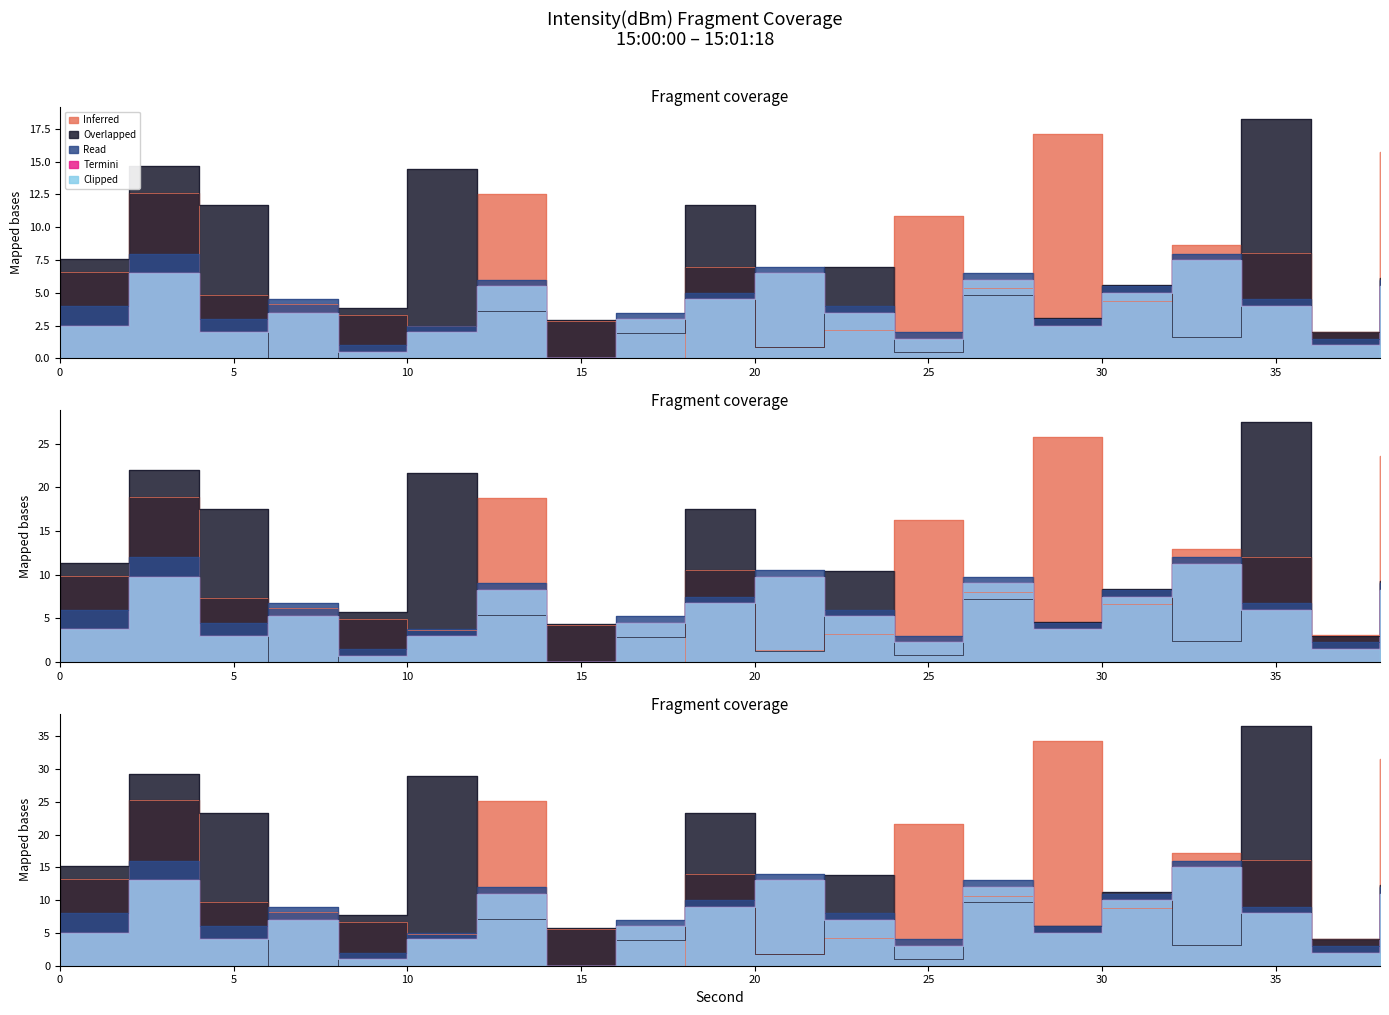

Which series changed the most between 14 and 30?

Read